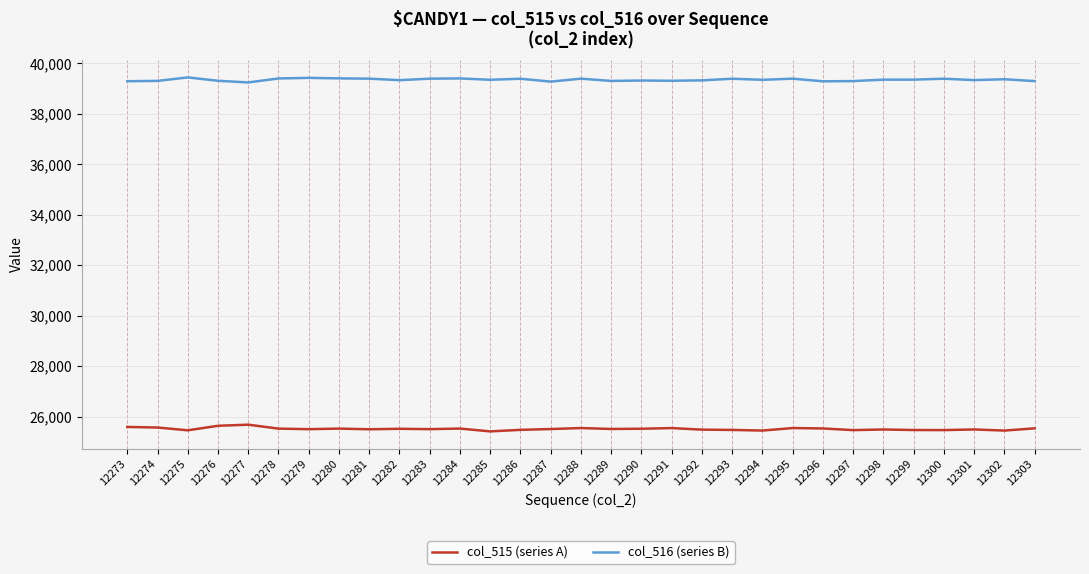

True or false: col_515 (series A) and col_516 (series B) intersect in this chart.

False